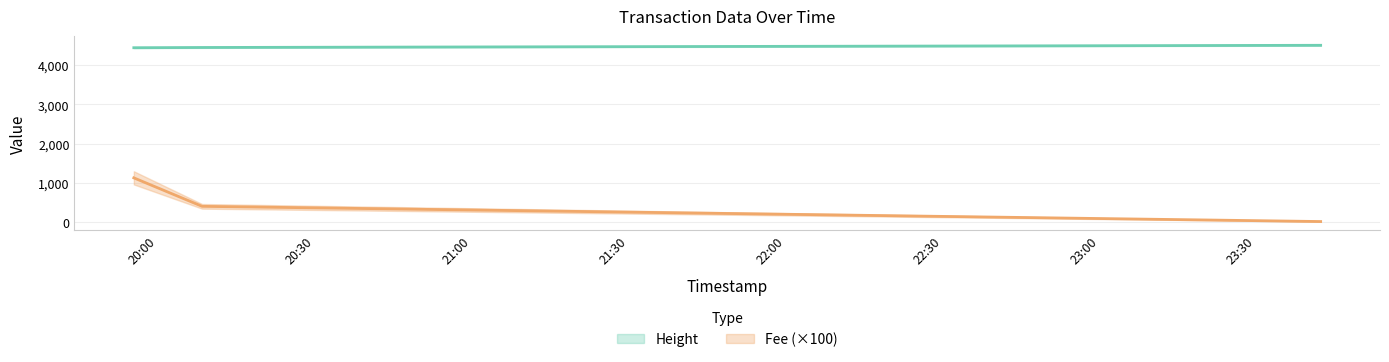

How many data points in Height are less than 4455?

1